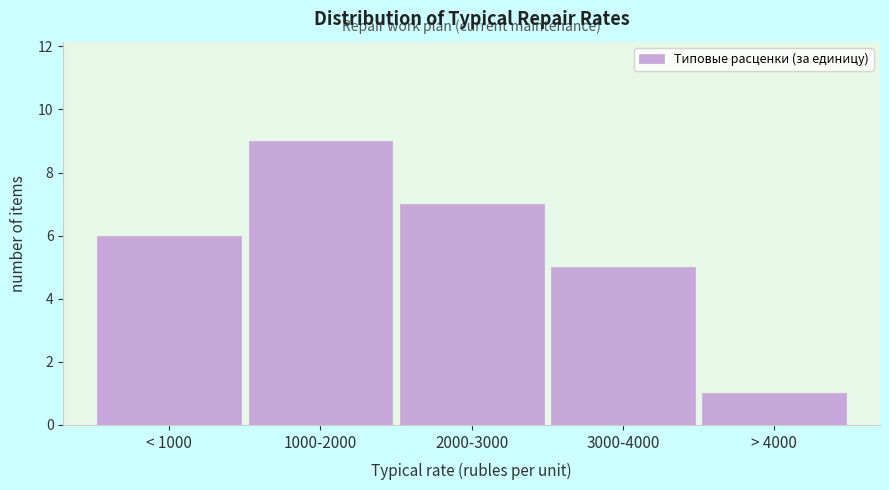

Reading left to right, transcribe all the data shown in this chart.

6	9	7	5	1